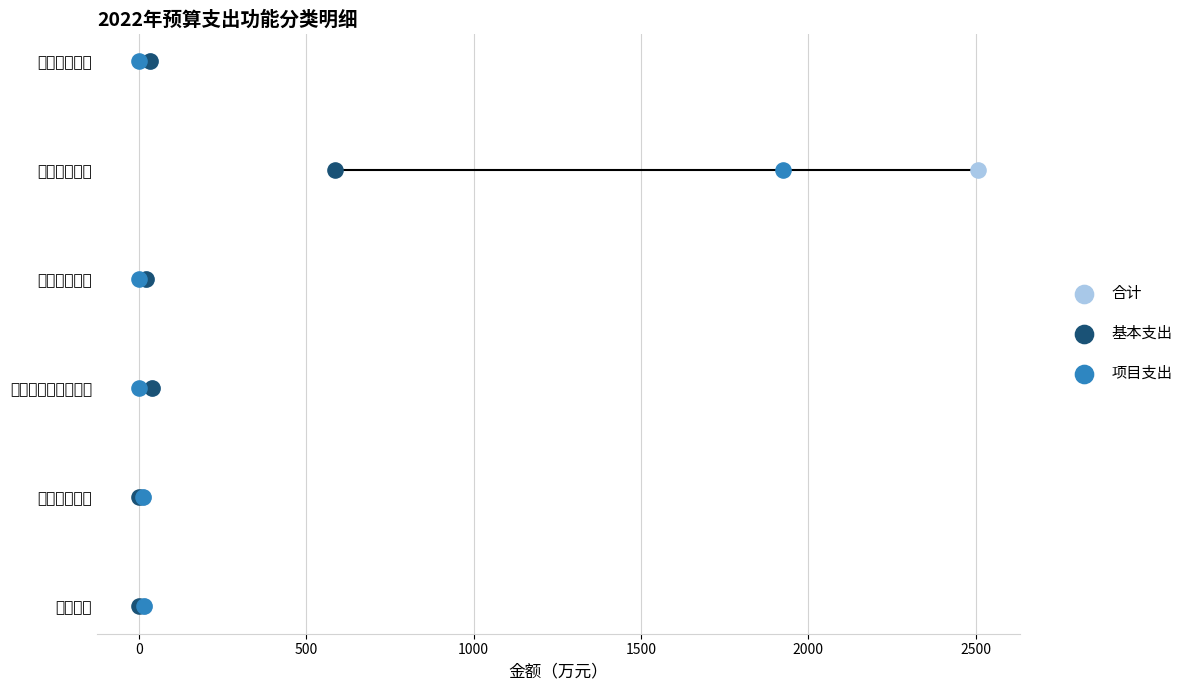

Which series has the widest spread of Y values?

合计